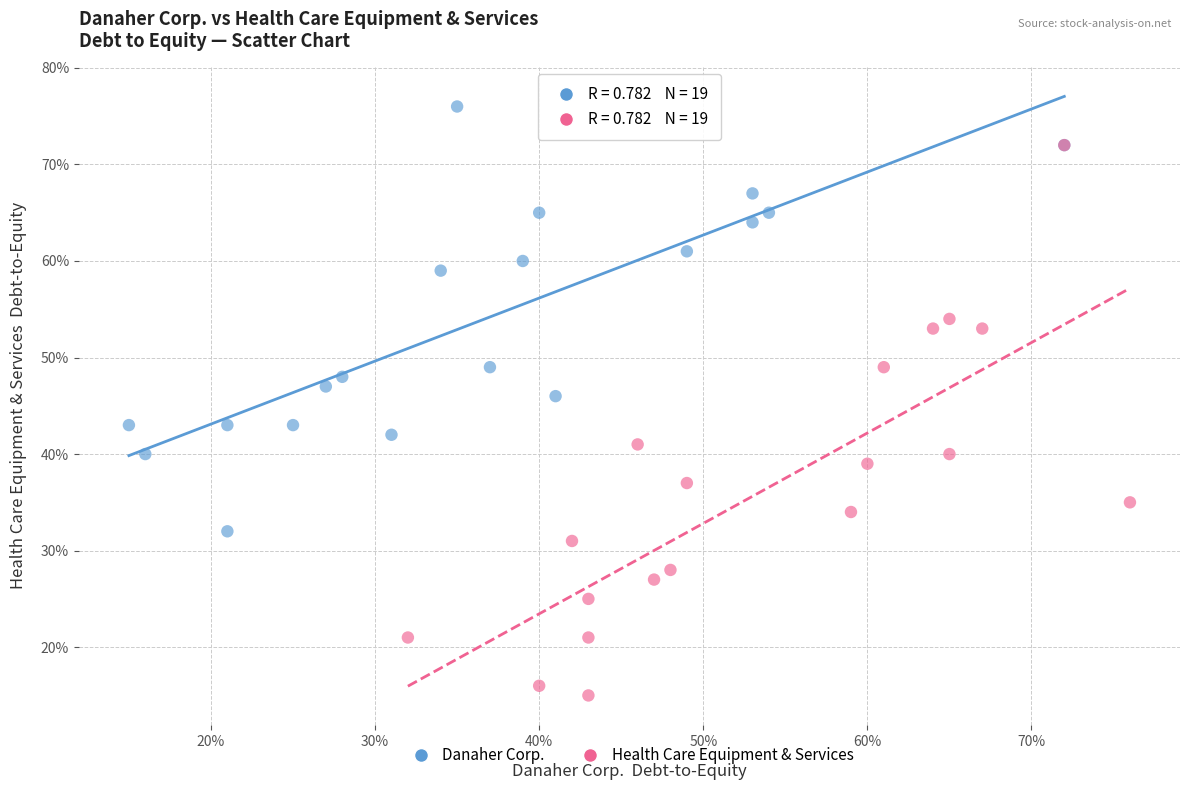

What are all the series names shown in the legend?

Danaher Corp., Health Care Equipment & Services